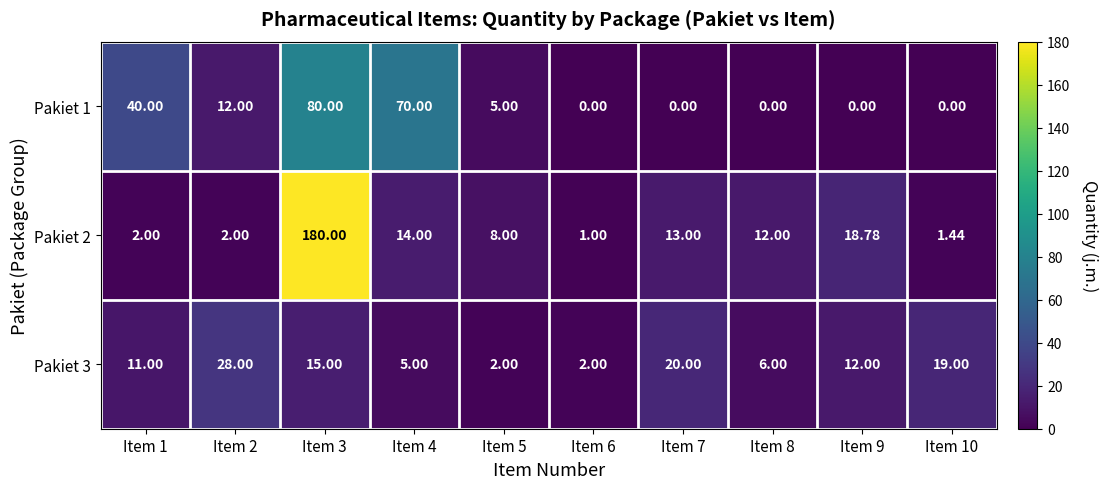

Count the number of categories in the chart.

10